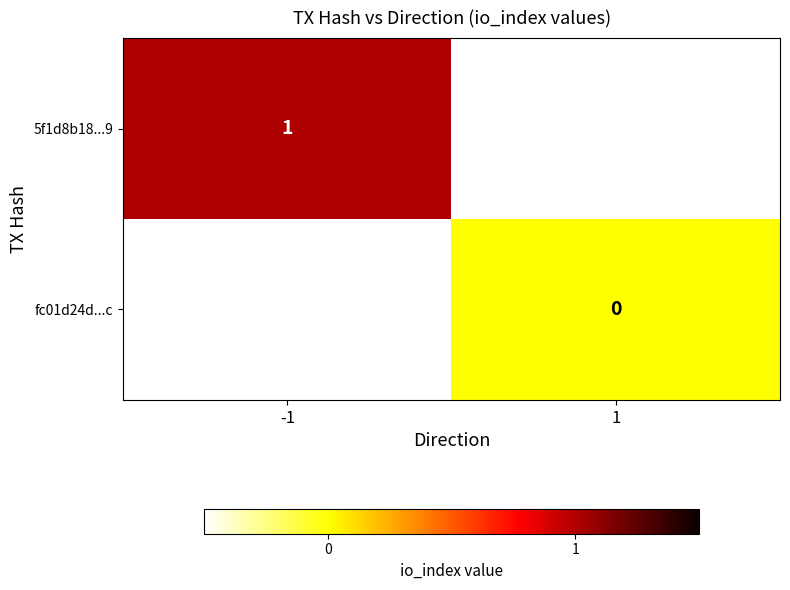

Between 1 and -1, which is larger?

-1